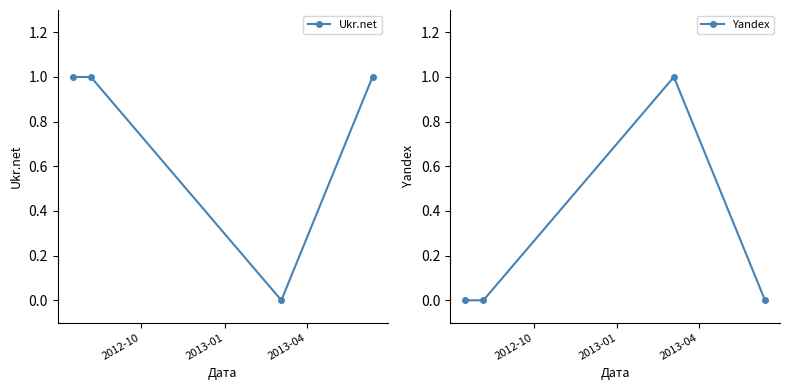

True or false: Ukr.net has more than 2 points higher than both neighbors.

False